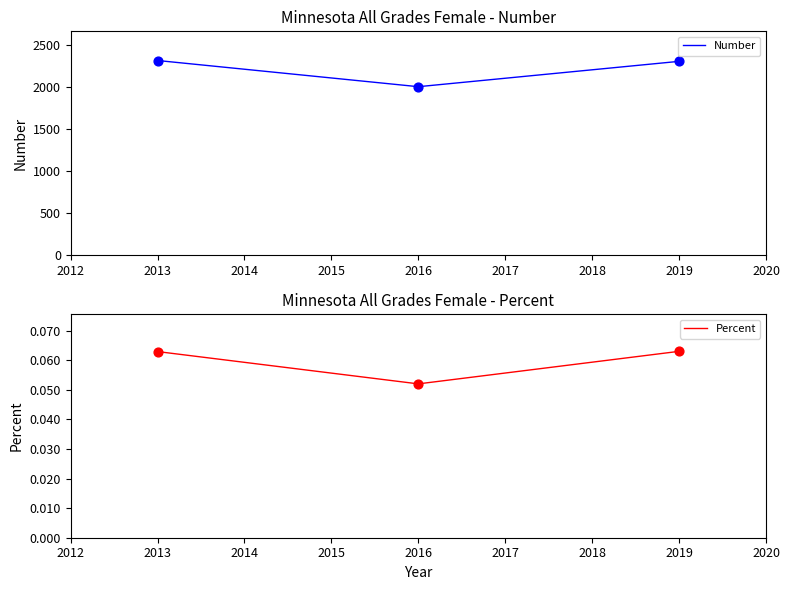

Which series contains the highest Y value?

Number